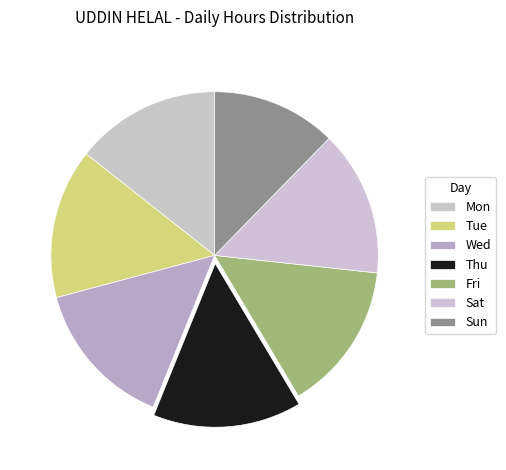

Which slice is the largest?

Tue